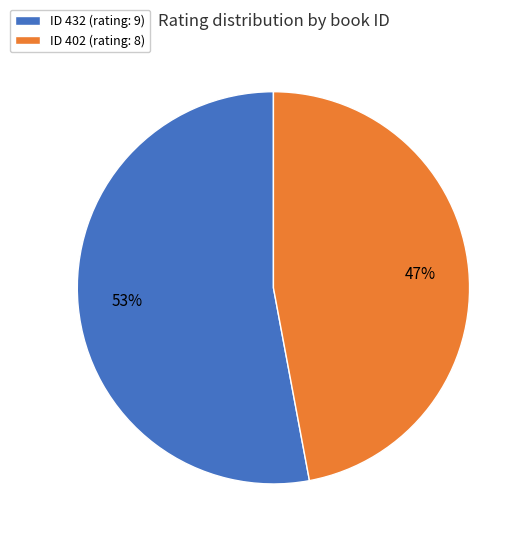

Which slice is the smallest?

ID 402 (rating: 8)